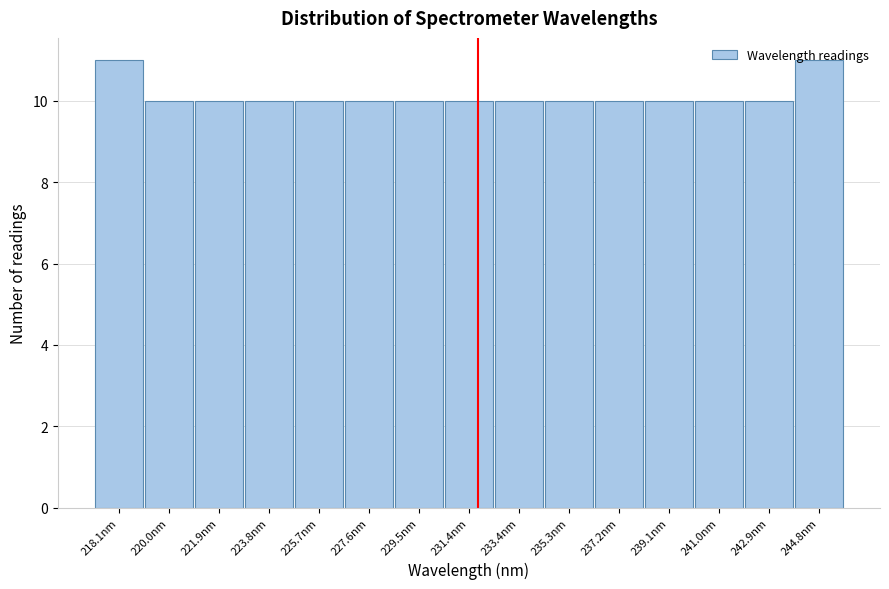

Approximately how many times larger is the value at 237.2nm compared to 244.8nm?

0.9